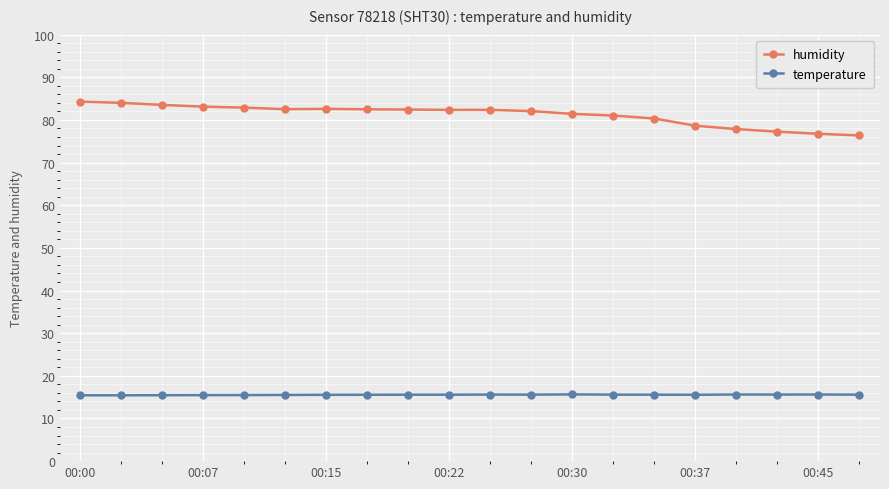

True or false: temperature has more than 1 interior local peaks.

True